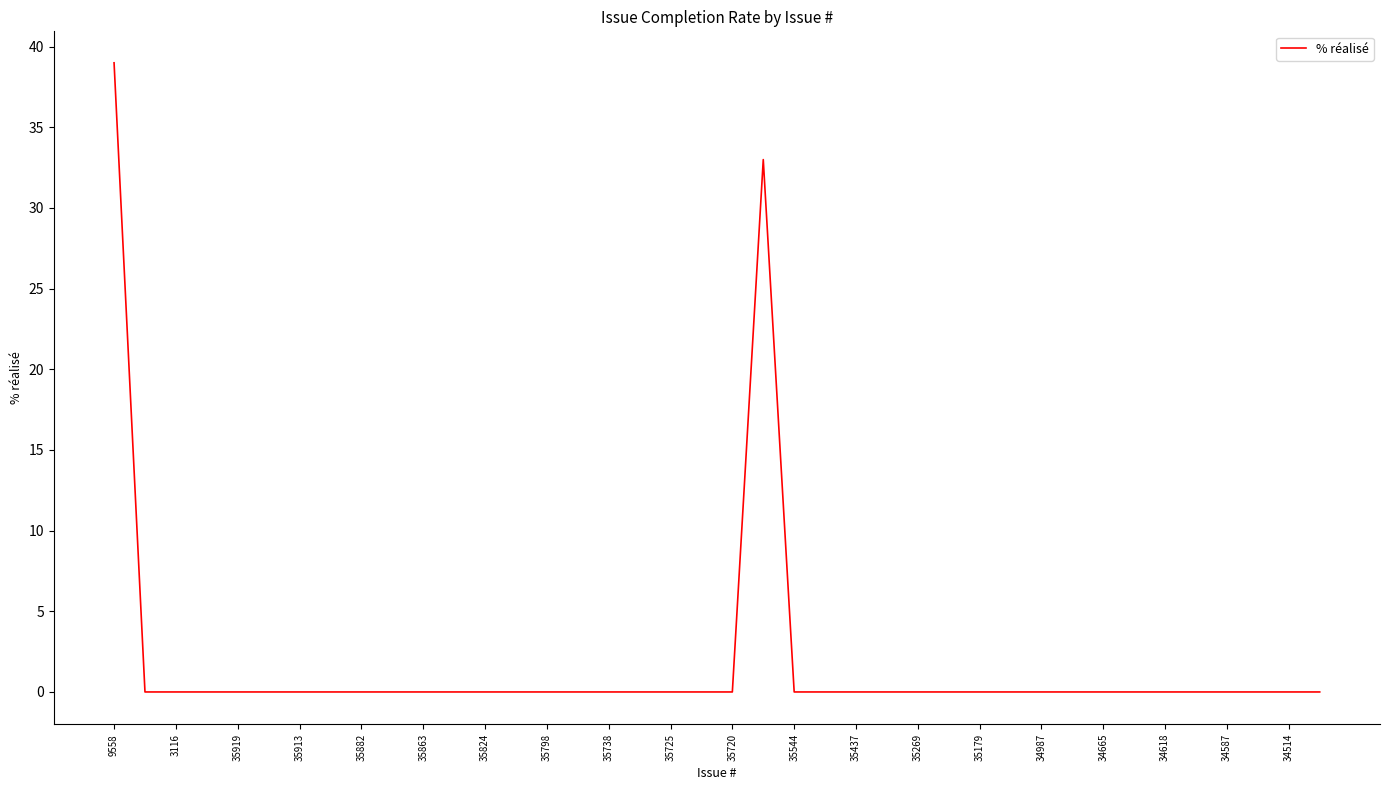

What is the difference between the maximum and minimum values?

39